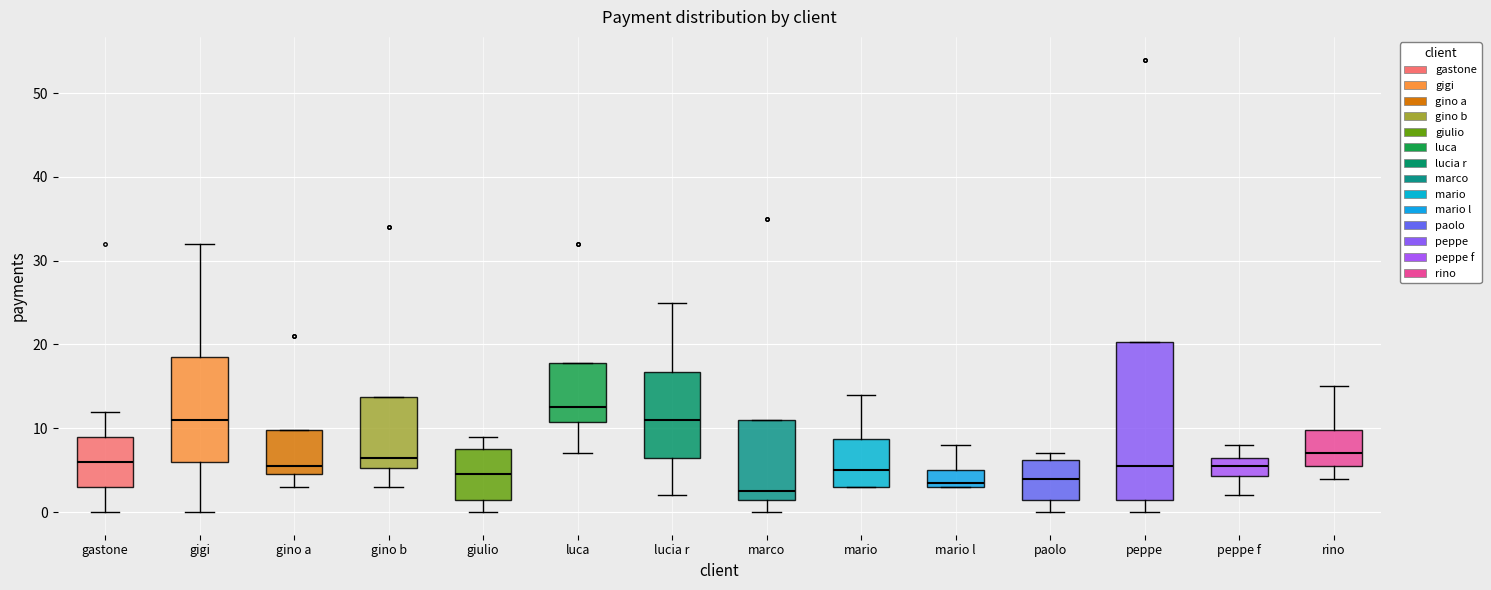

Where does the lower whisker of the box for gino a end on the y-axis? The values are not printed on the chart, so give them approximately, as read against the axis.

3